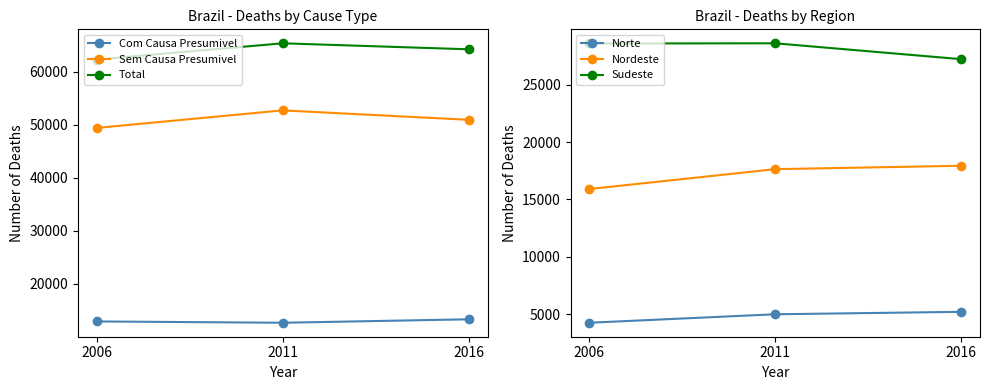

Reading right to left, list all the values displayed in this chart.

Com Causa Presumivel: 2016=13307	2011=12658	2006=12906
Sem Causa Presumivel: 2016=50958	2011=52740	2006=49428
Total: 2016=64265	2011=65398	2006=62334
Norte: 2016=5197	2011=4984	2006=4245
Nordeste: 2016=17931	2011=17634	2006=15899
Sudeste: 2016=27221	2011=28606	2006=28590